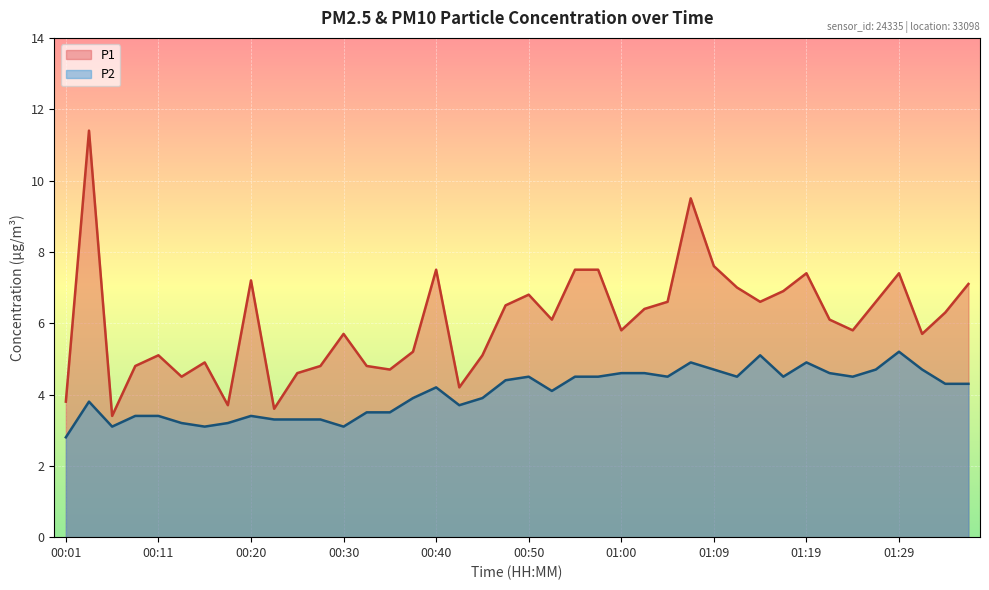

What are all the series names shown in the legend?

P1, P2